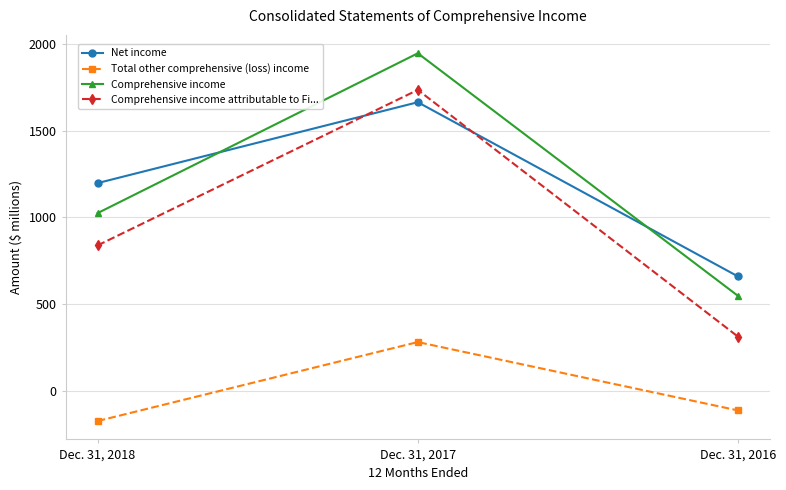

Which label corresponds to the smallest value in the chart?

Dec. 31, 2018